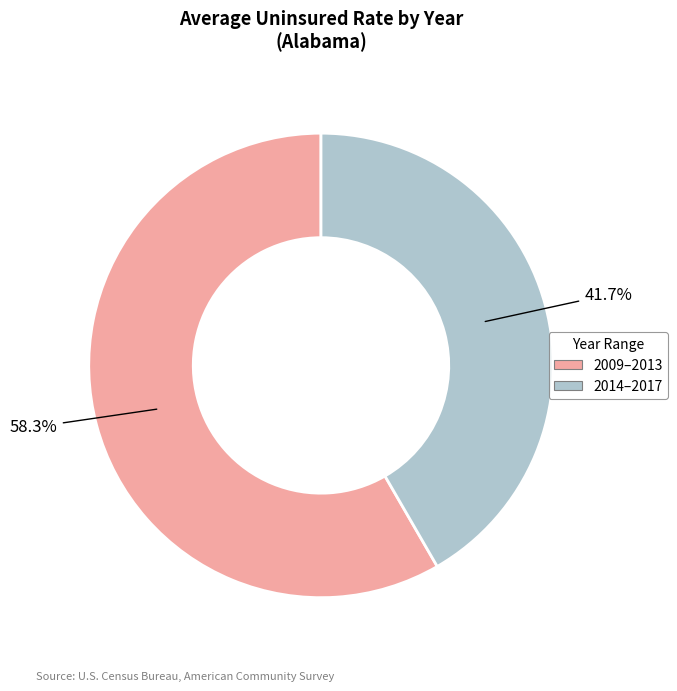

Is there any slice that represents more than half of the pie?

Yes